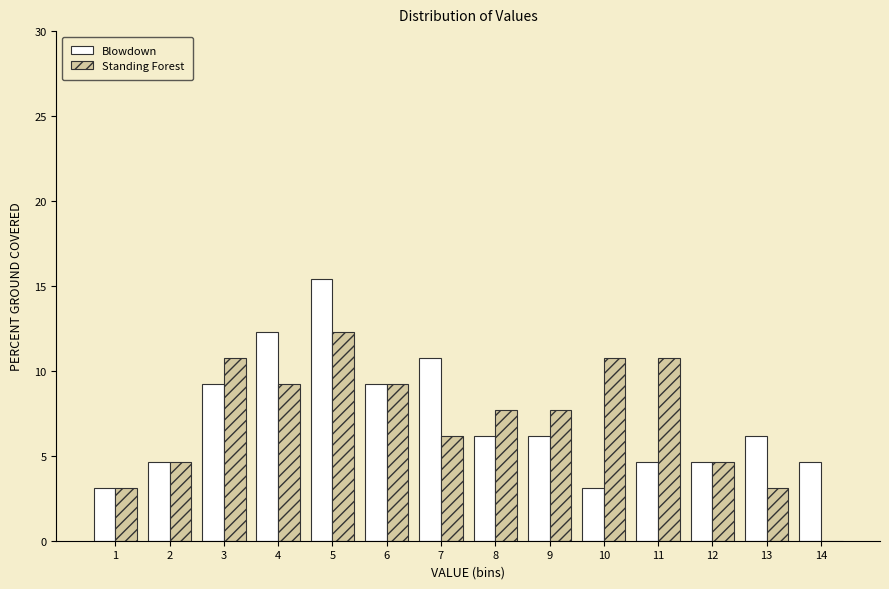

Reading left to right, transcribe all the data shown in this chart.

Blowdown: 1=3.1	2=4.6	3=9.2	4=12.3	5=15.4	6=9.2	7=10.8	8=6.2	9=6.2	10=3.1	11=4.6	12=4.6	13=6.2	14=4.6
Standing Forest: 1=3.1	2=4.6	3=10.8	4=9.2	5=12.3	6=9.2	7=6.2	8=7.7	9=7.7	10=10.8	11=10.8	12=4.6	13=3.1	14=0.0